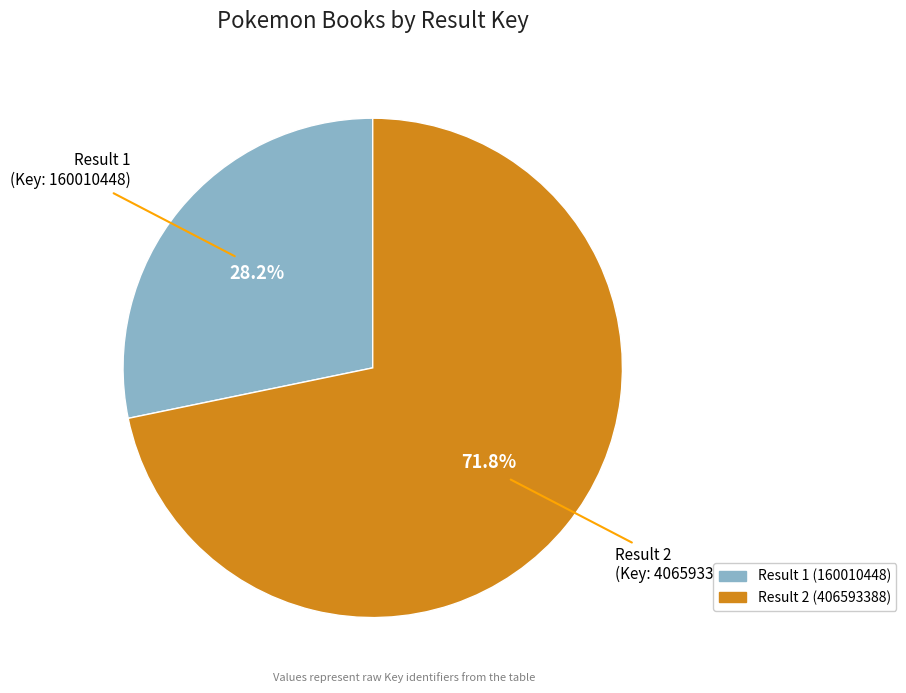

Is there any slice that represents more than half of the pie?

Yes